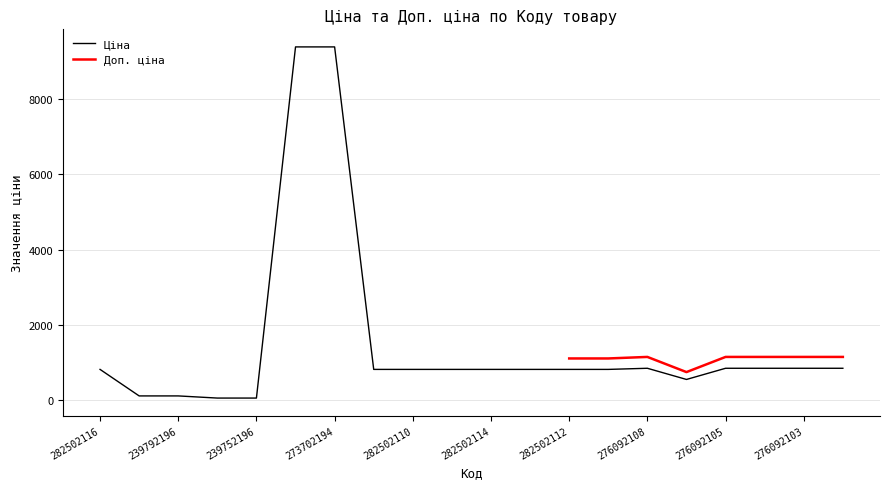

Between 273702193 and 282502114, which is larger?

273702193